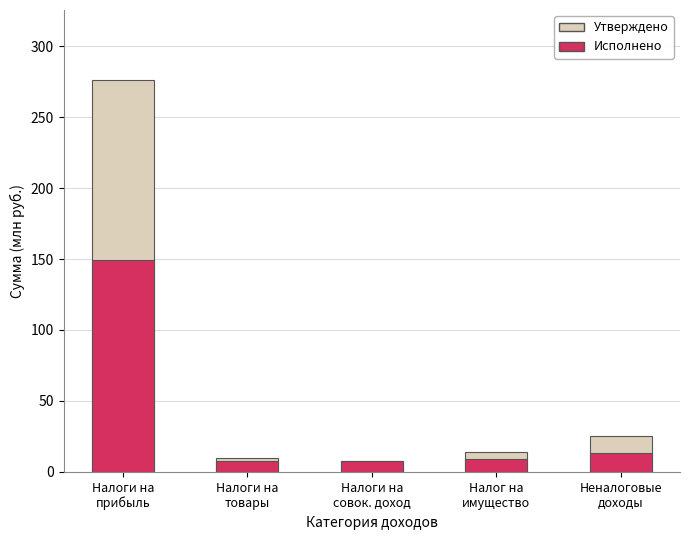

Which series has the widest spread of values?

Утверждено